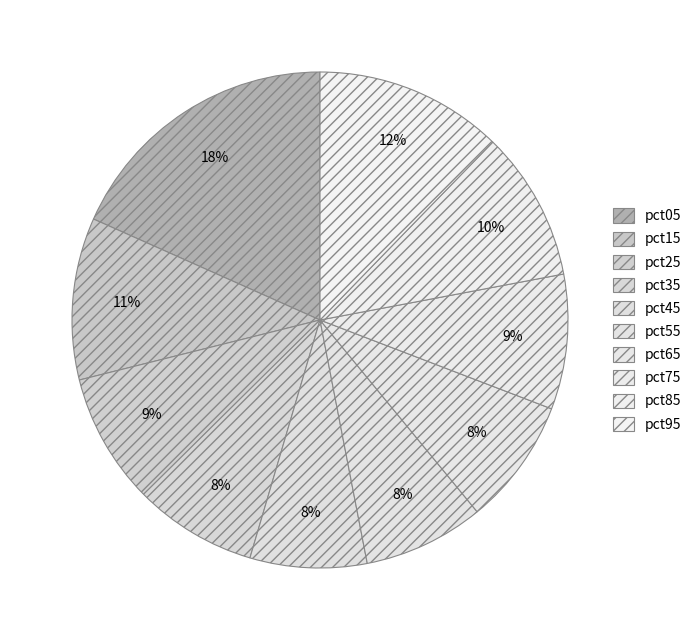

Count the number of slices in the pie.

10